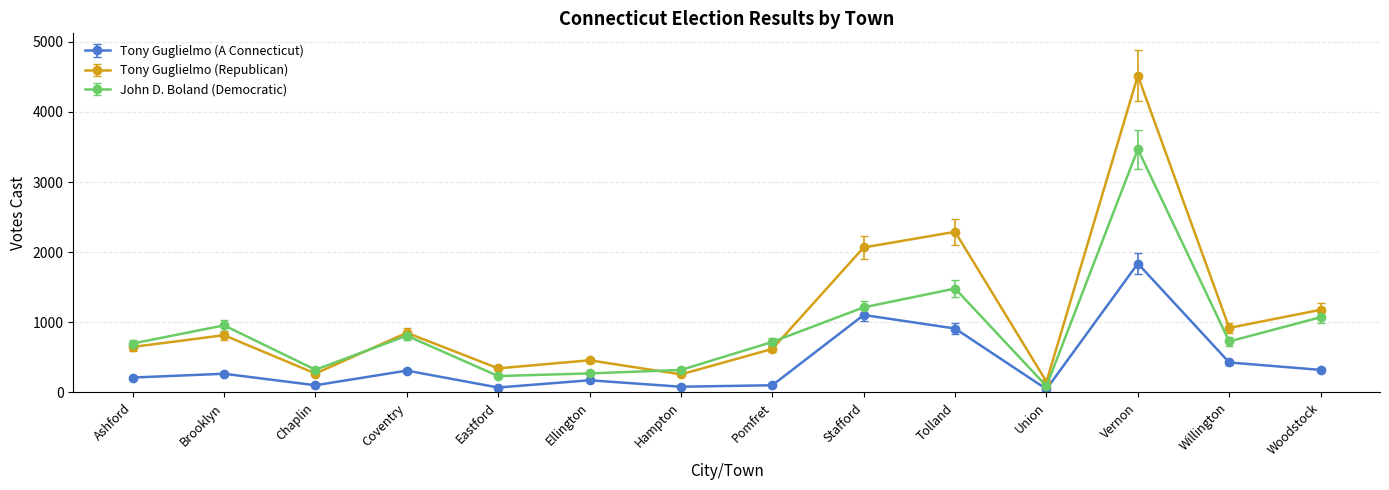

What is the label of the 10th point from the right?

Eastford